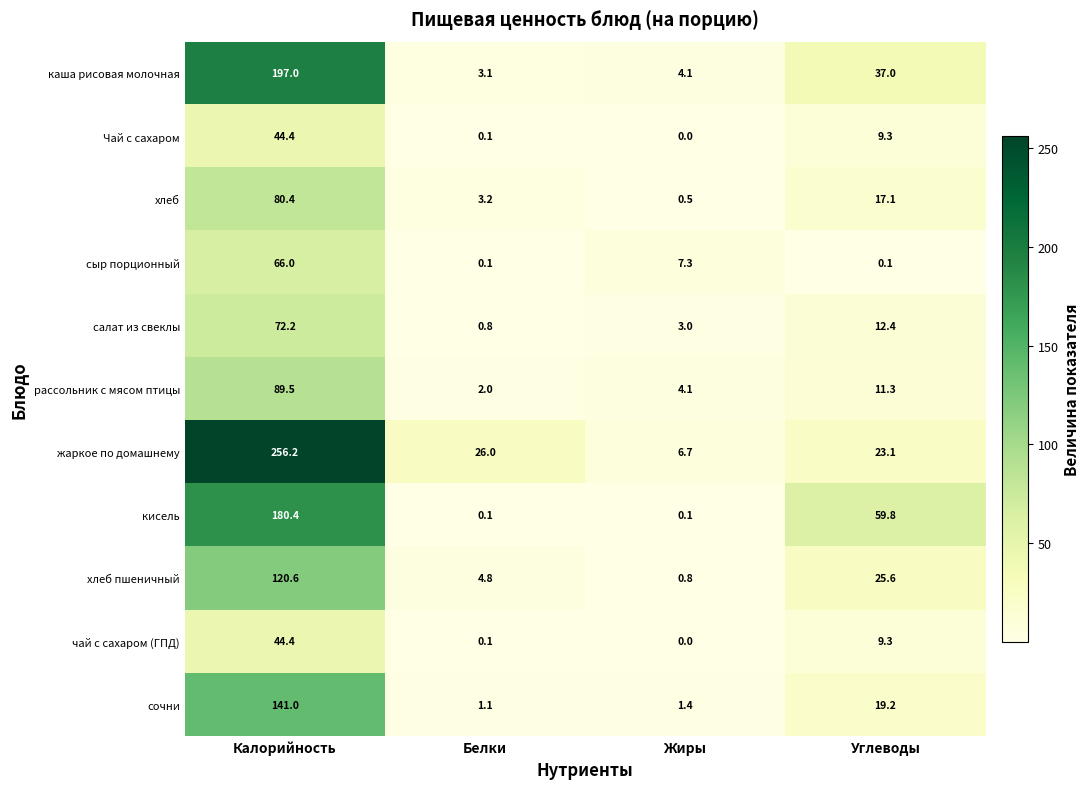

At which category is the sum across all series the highest?

Калорийность